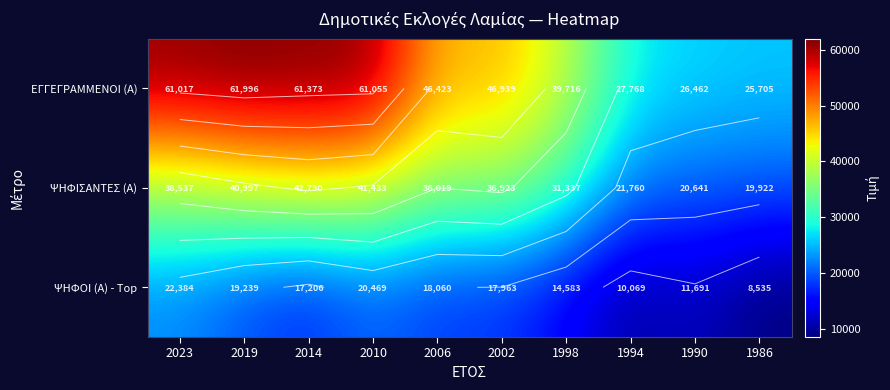

The ΨΗΦΟΙ (Α) - Top series shows 6256 at 2019. True or false?

False